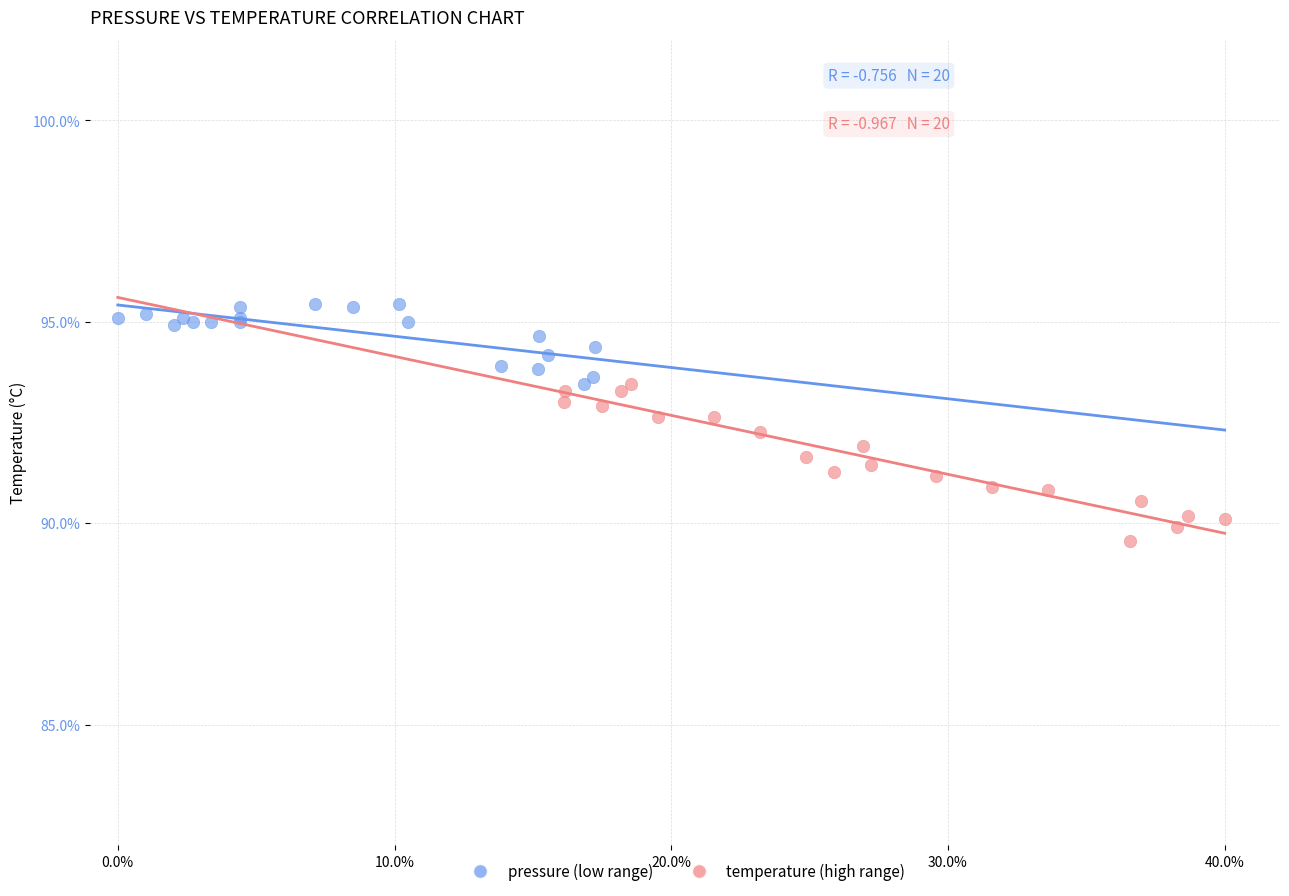

Which series contains the highest Y value?

pressure (low range)